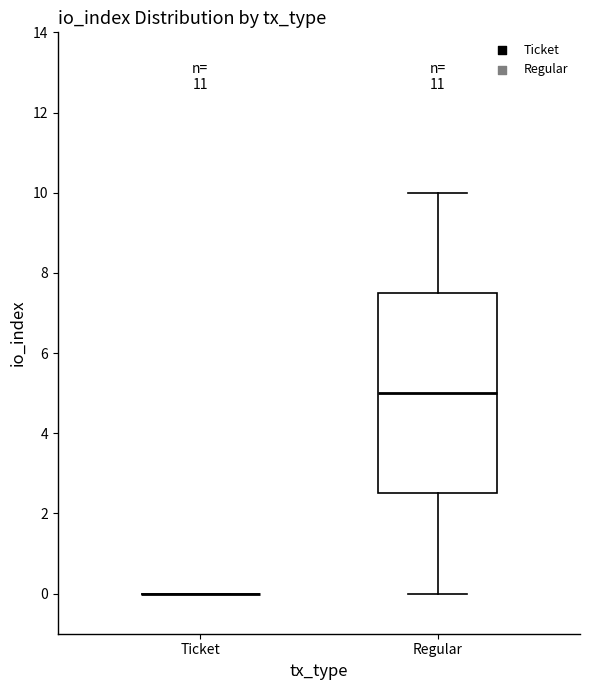

Reading left to right, transcribe this box plot: for each box, give where its median line is, the range the box spans, and where its two whiskers end, as read against the y-axis. The values are not printed on the chart, so give them approximately, as read against the axis.

Ticket: box collapsed to a line at 0.0, whiskers 0.0 to 0.0
Regular: median 5.0, box 2.6 to 7.6, whiskers 0.0 to 10.0